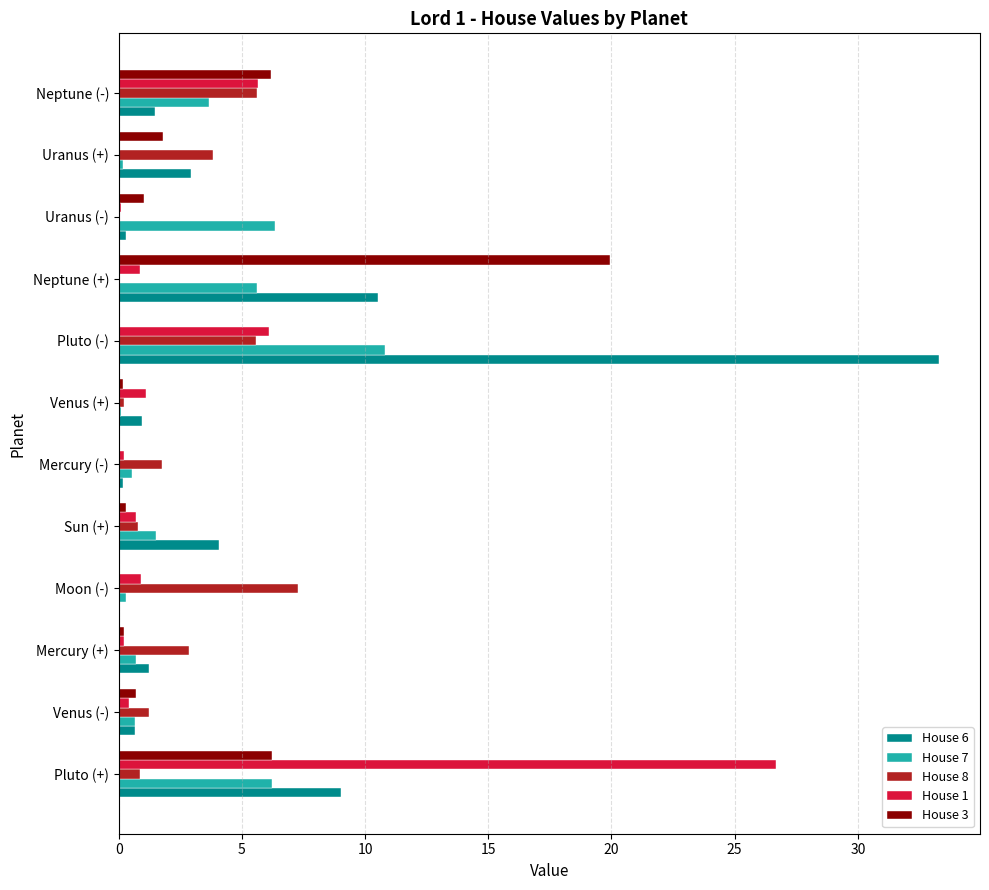

At which category is the sum across all series the highest?

Pluto (-)